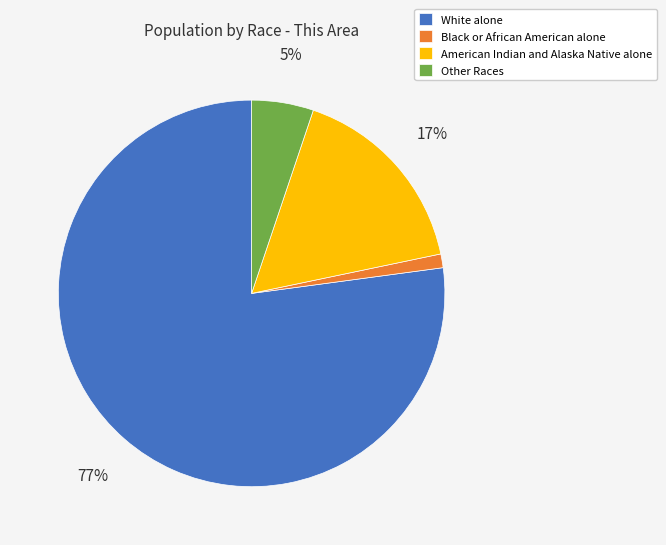

Between American Indian and Alaska Native alone and White alone, which is larger?

White alone